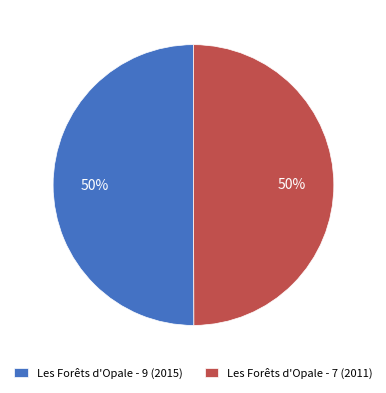

Count the number of slices in the pie.

2